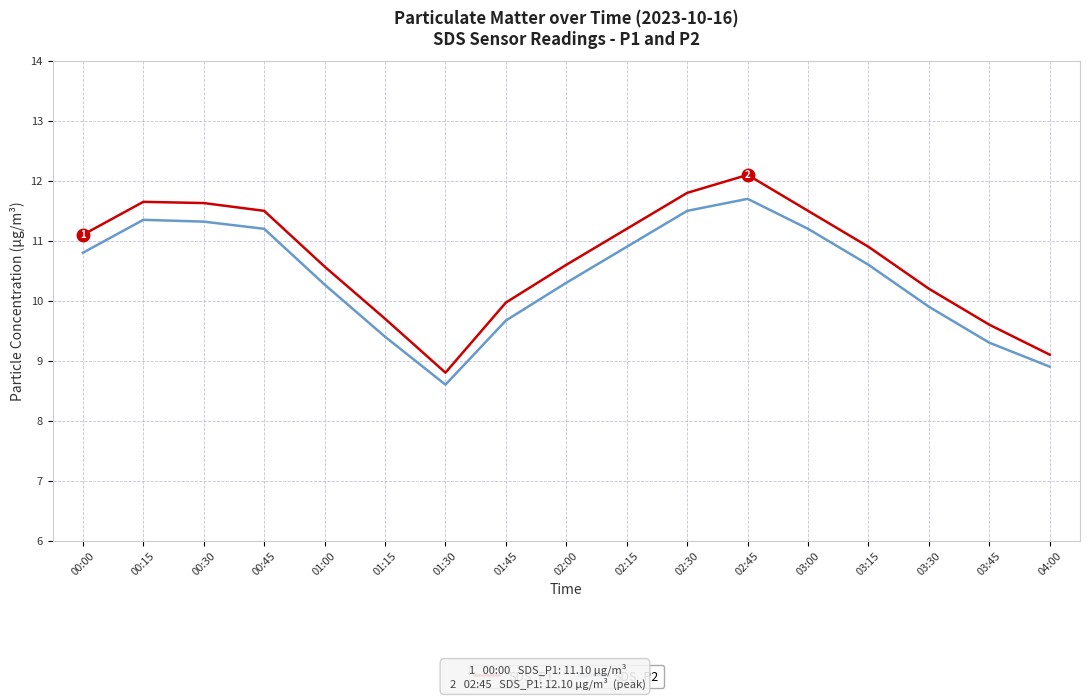

What is the highest value of the SDS_P2 series?

11.7